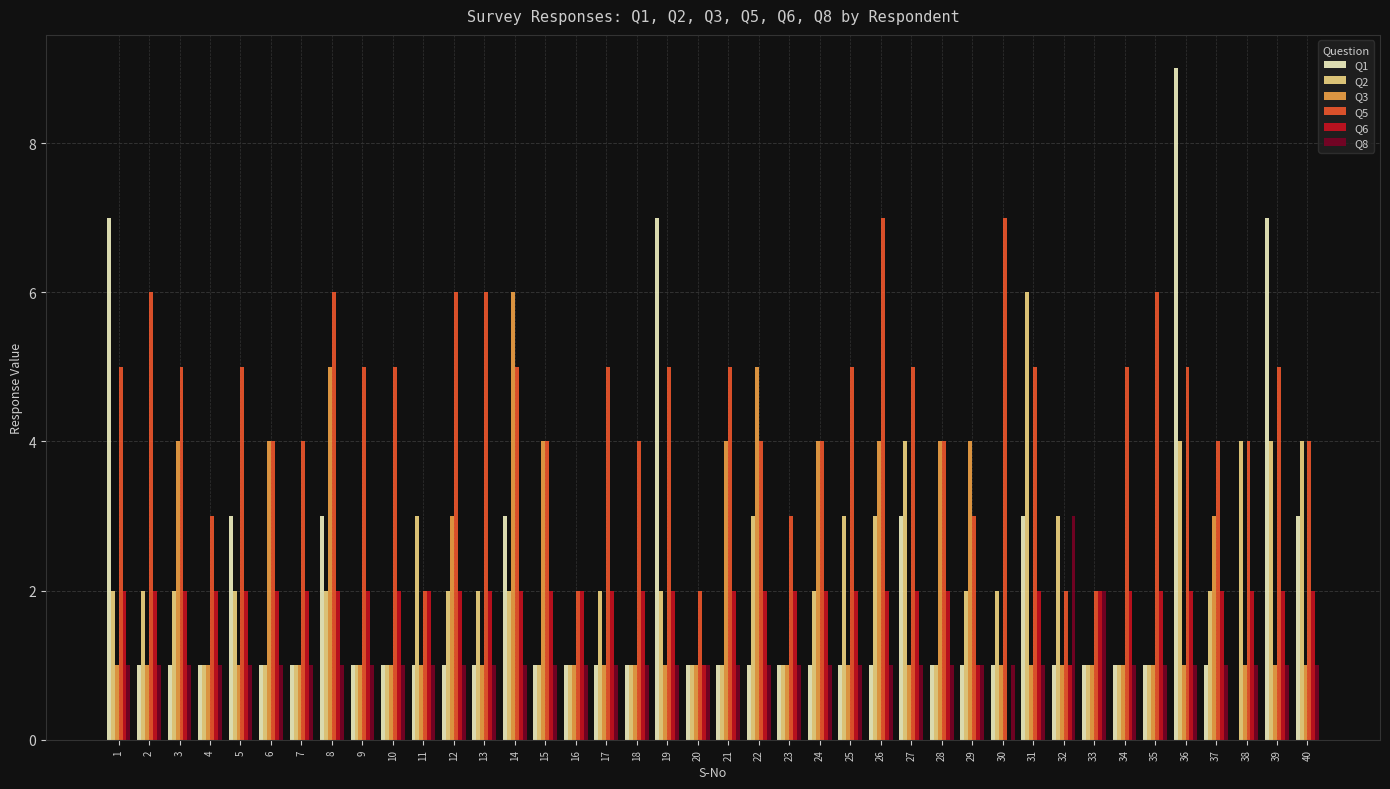

What are all the series names shown in the legend?

Q1, Q2, Q3, Q5, Q6, Q8